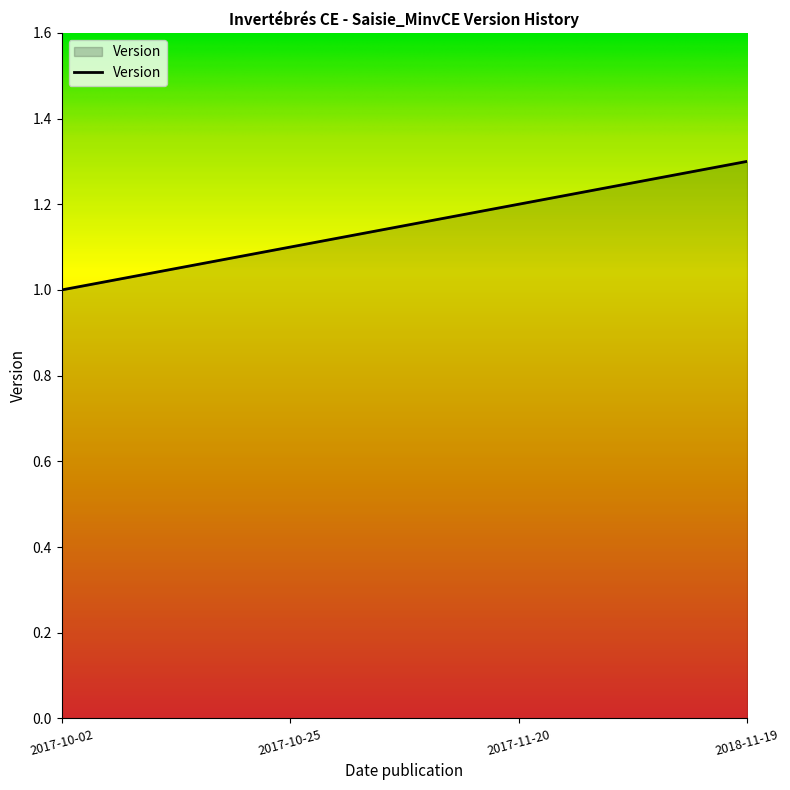

Does the chart display data point markers on the line(s)?

No